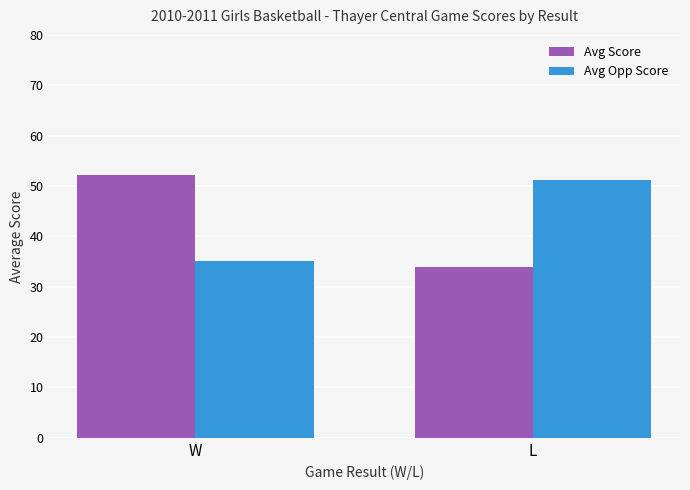

How many values in the Avg Opp Score series exceed 51?

1